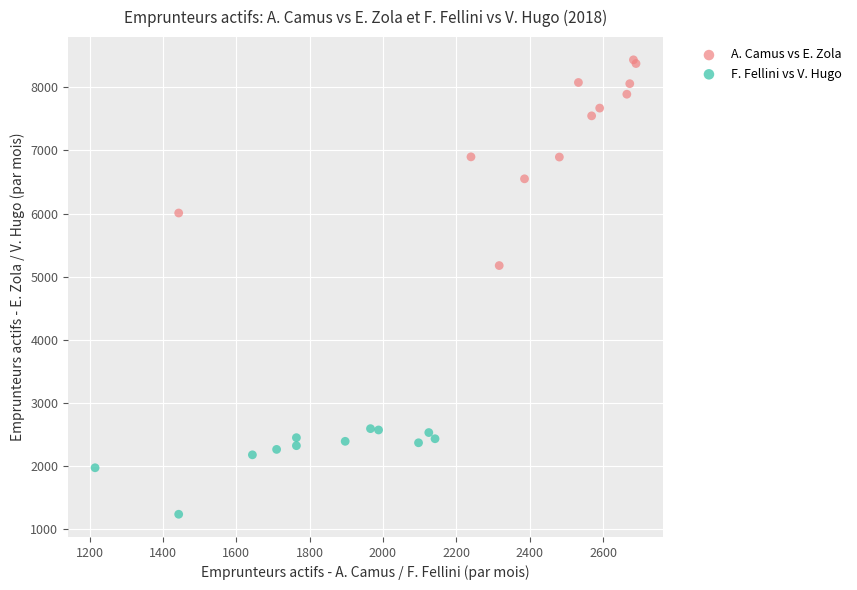

Which series has the widest spread of Y values?

A. Camus vs E. Zola